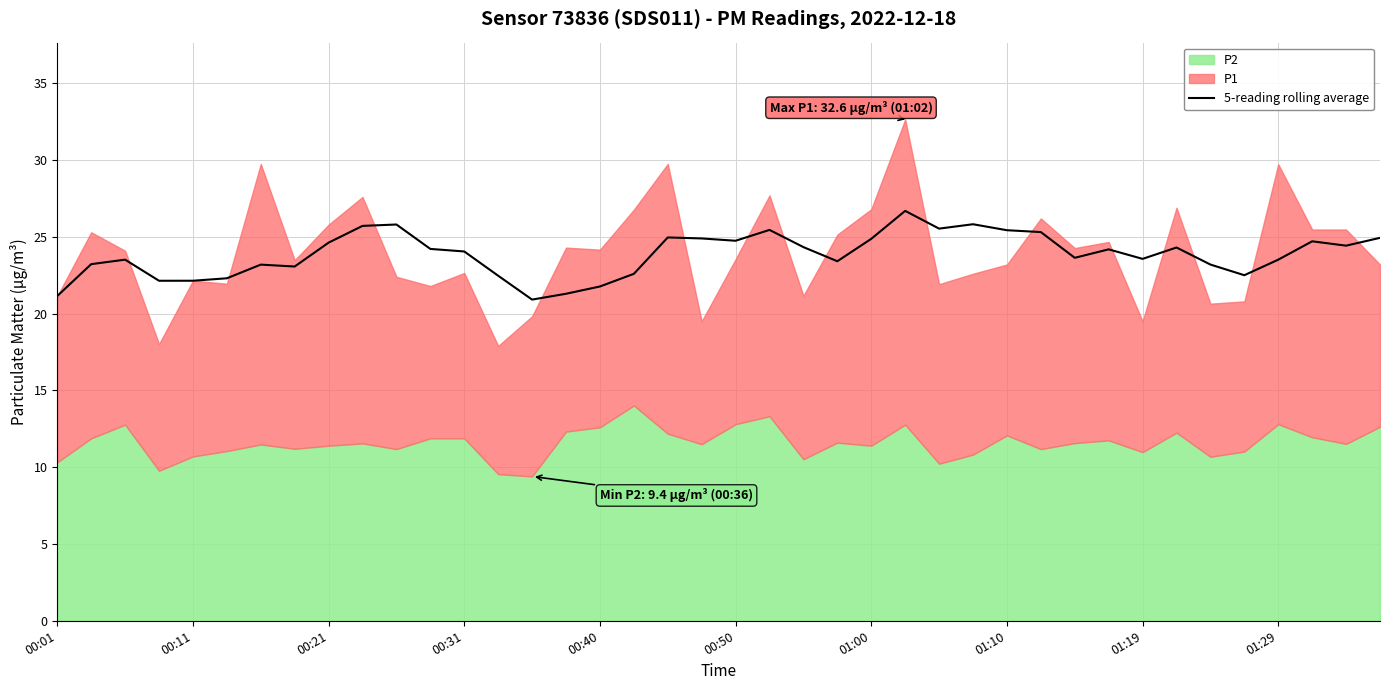

Is it true that 5-reading rolling average equals 23.5 at 01:29?

True